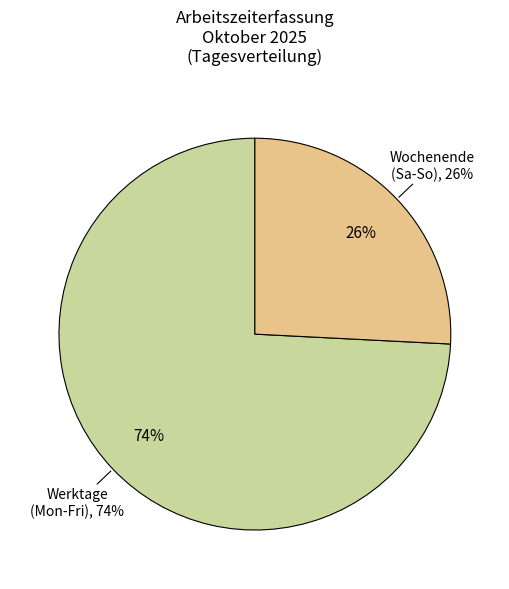

Does Mi represent more than half of the total?

No